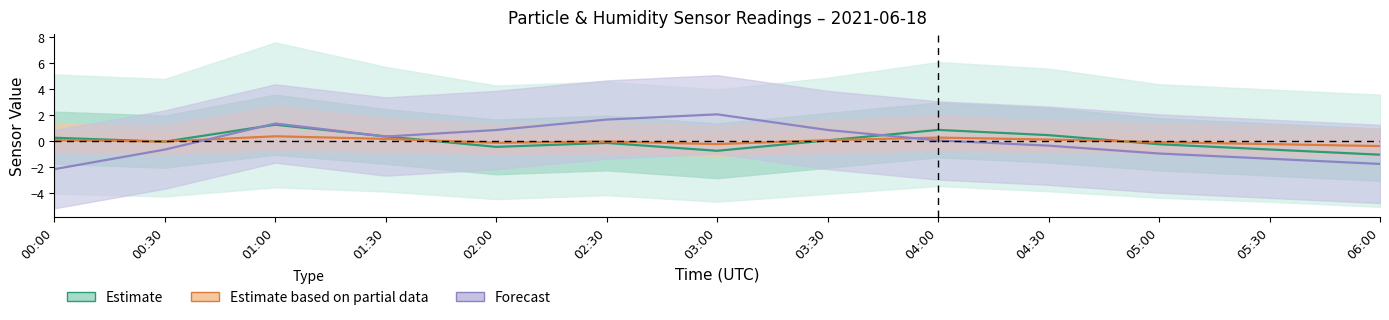

How many series are shown in this chart?

3